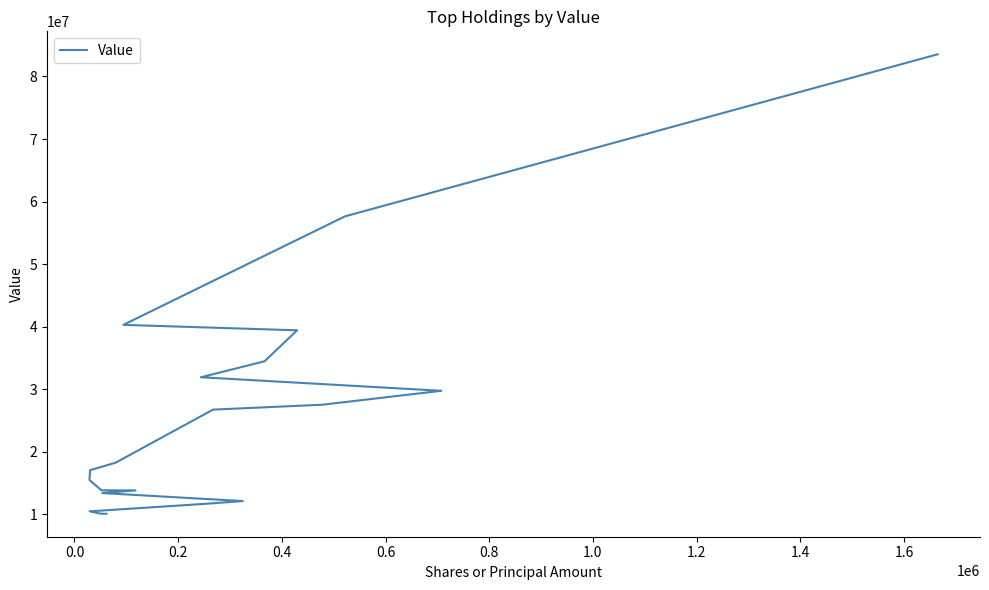

What is the value of the 8th point from the left?

27536671